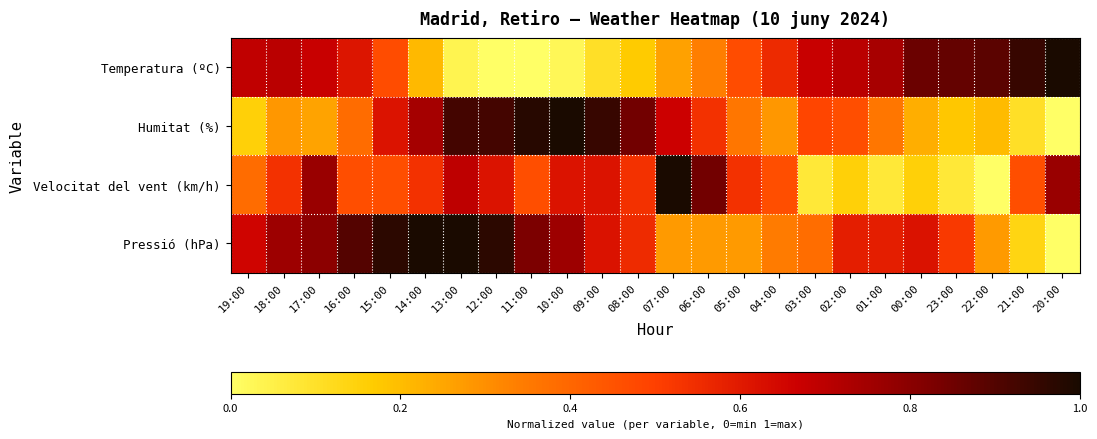

What is the greatest value displayed?

1.0